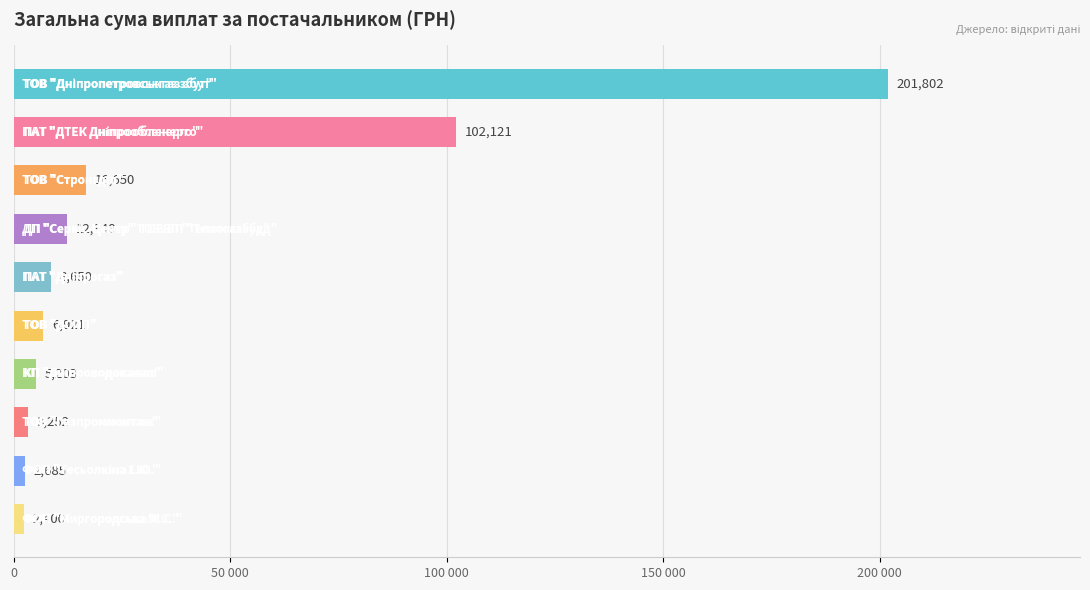

Does the chart contain any negative values?

No